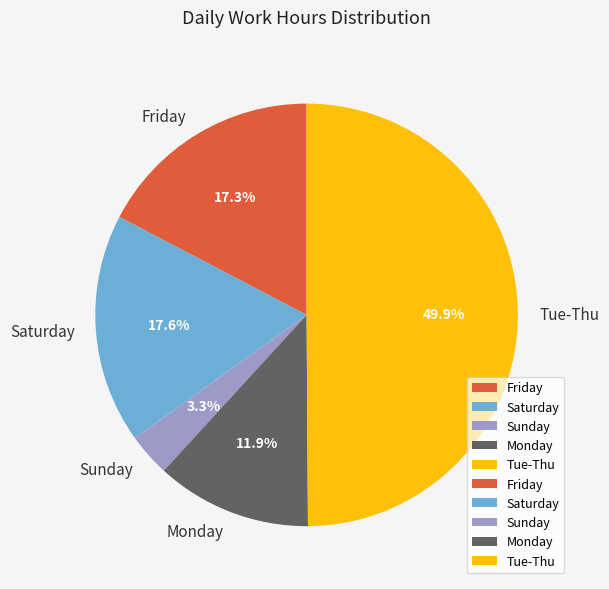

Does Saturday represent more than half of the total?

No